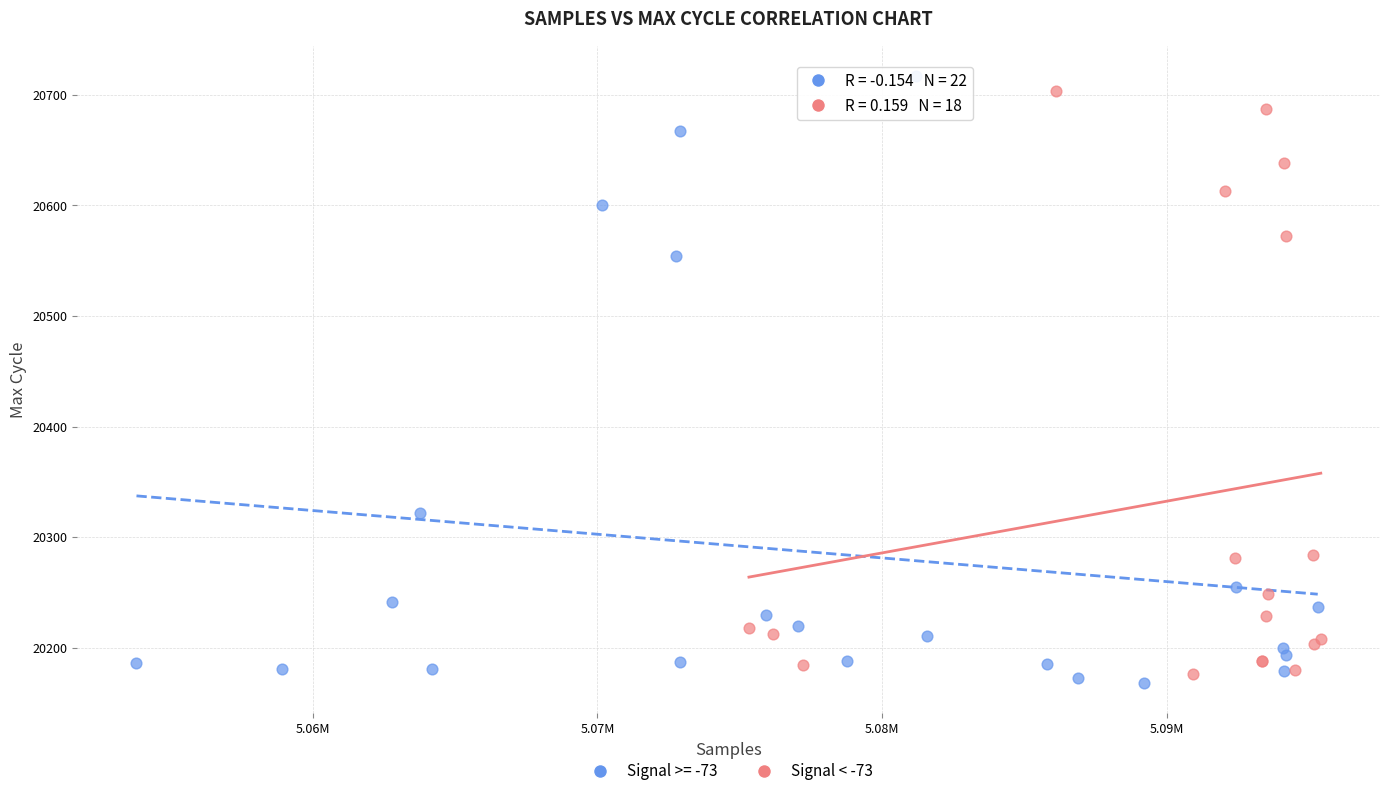

Which series has the largest Y range (max minus min)?

Signal >= -73